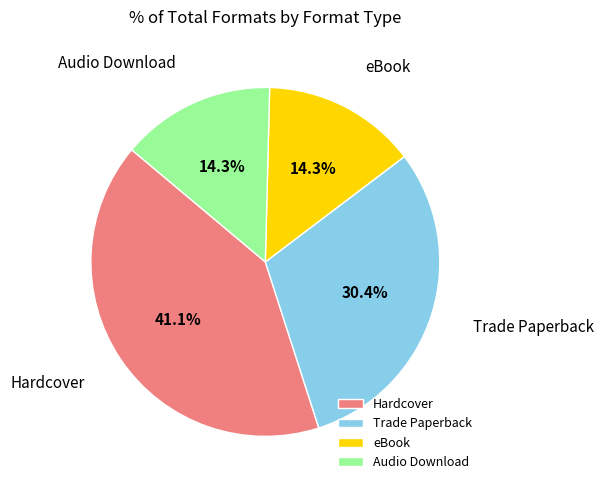

To the nearest percent, what portion does Hardcover represent?

41%